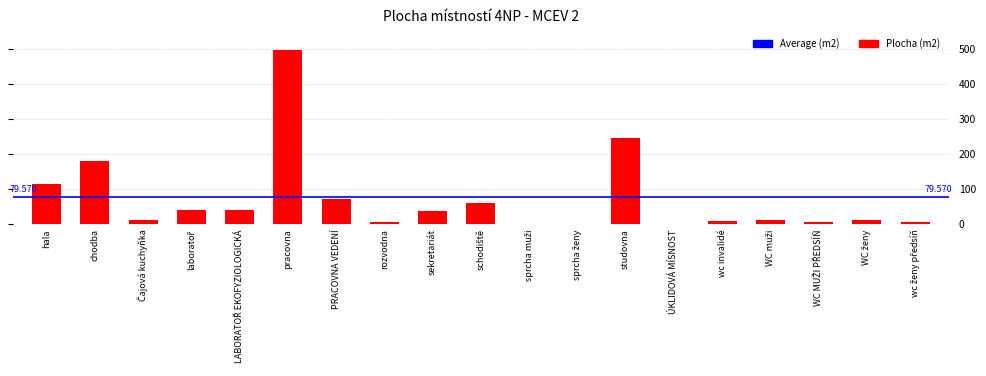

The value at hala is 115.6. True or false?

True